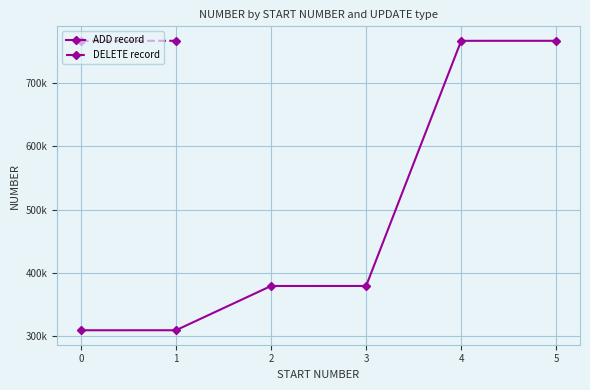

How many data points are above 379525?

2